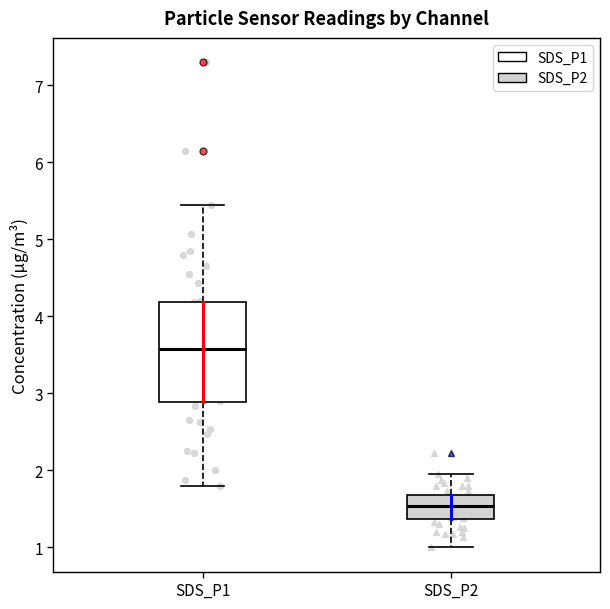

Reading left to right, read every box against the y-axis: the position of its median line, the range the box covers, and the ends of its whiskers. The values are not printed on the chart, so give them approximately, as read against the axis.

SDS_P1: median 3.6, box 2.9 to 4.2, whiskers 1.8 to 5.5
SDS_P2: median 1.5, box 1.4 to 1.7, whiskers 1.0 to 2.0